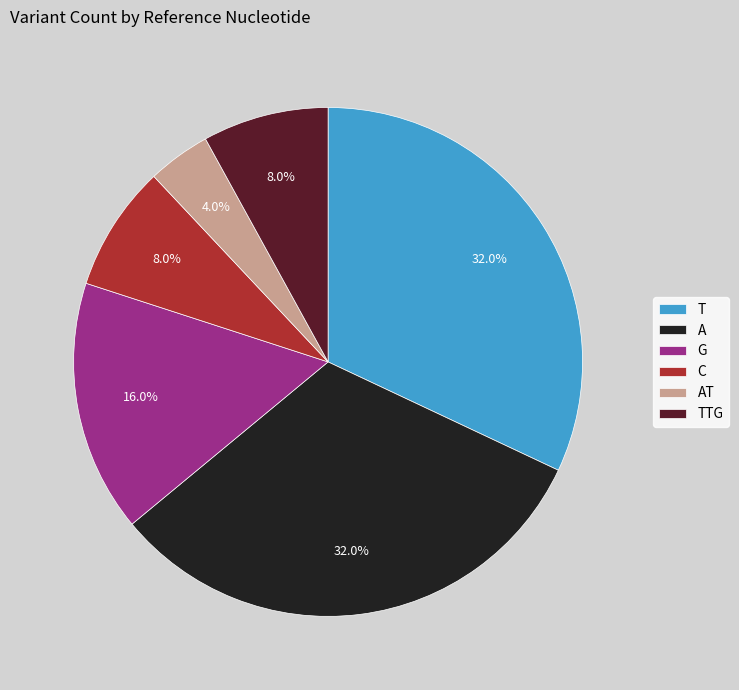

What is the smallest slice in the pie chart?

AT